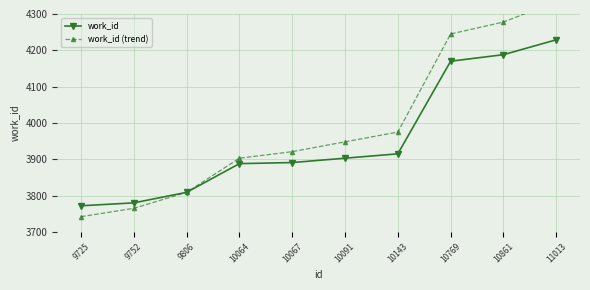

True or false: work_id and work_id (trend) cross at least once.

False